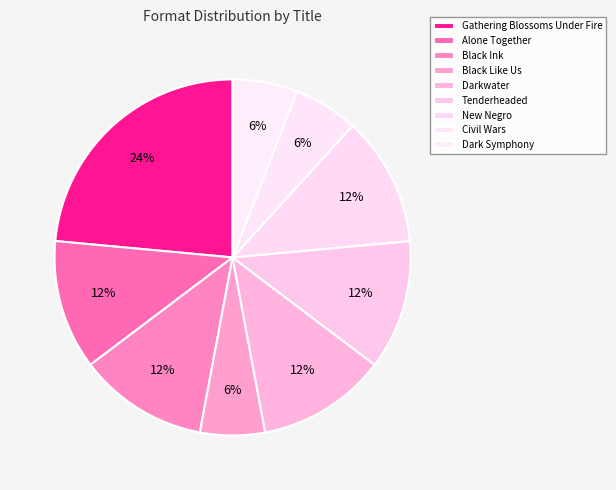

What is the total percentage of New Negro and Tenderheaded?

23.5%